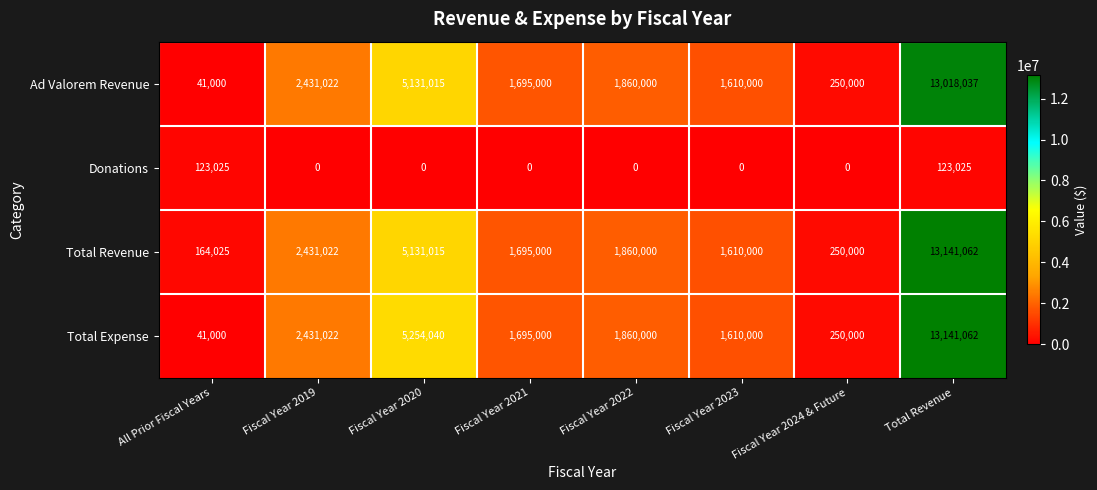

Which series has the largest range (max minus min)?

Total Expense